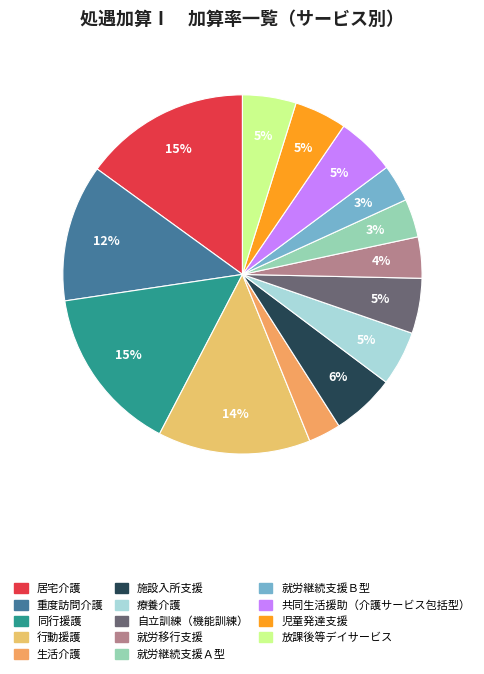

How many segments does this pie chart have?

14